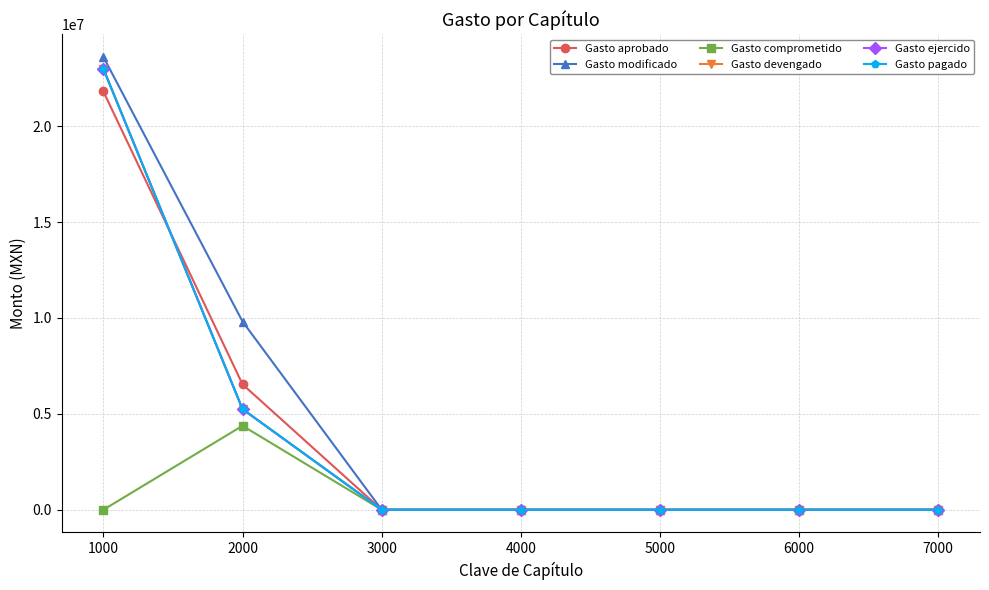

Is this an area chart (filled region under the line)?

No